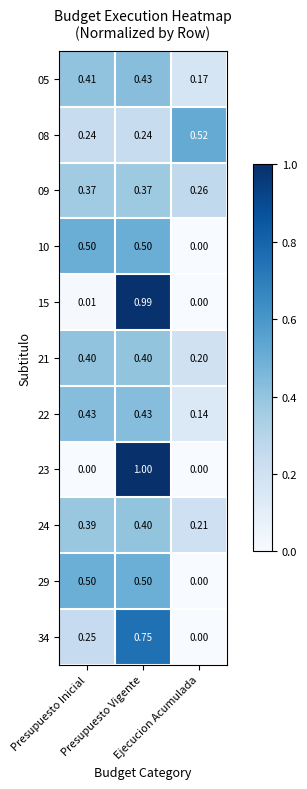

At which category is the sum across all series the highest?

Presupuesto Vigente